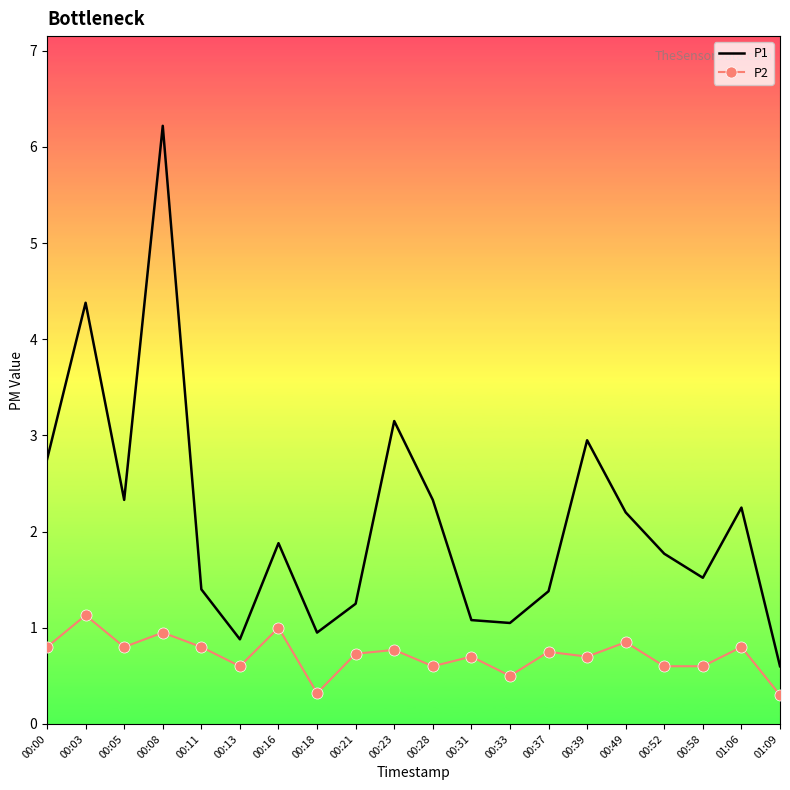

At 00:52, list the series in order from largest to smallest.

P1, P2